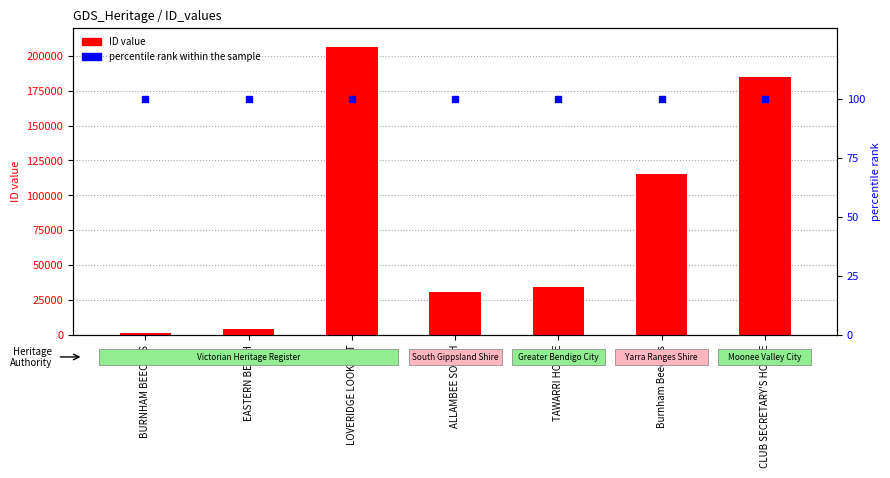

Between ALLAMBEE SOUTH and TAWARRI HOUSE, which is larger?

TAWARRI HOUSE